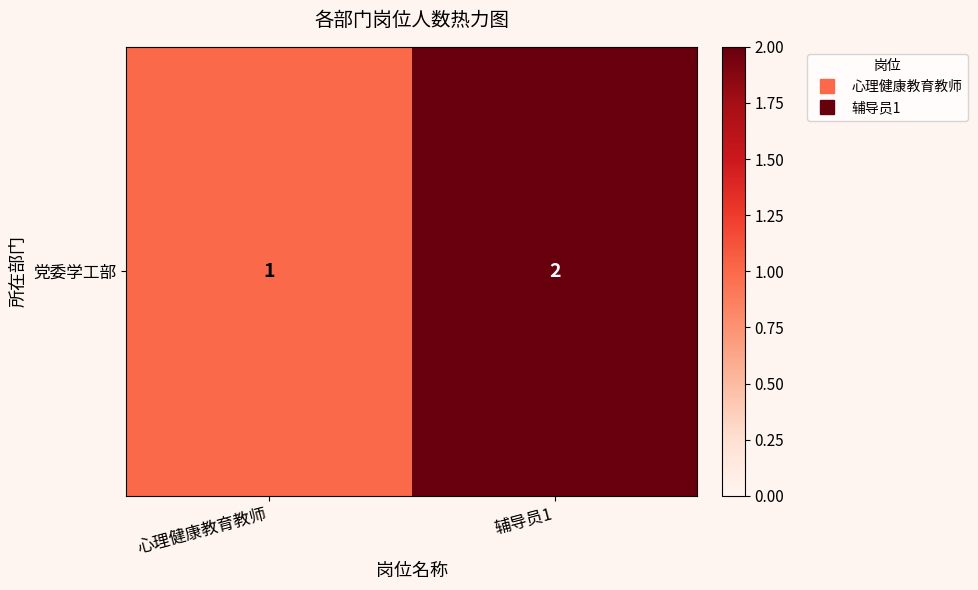

True or false: the data shows 2 at 辅导员1.

True